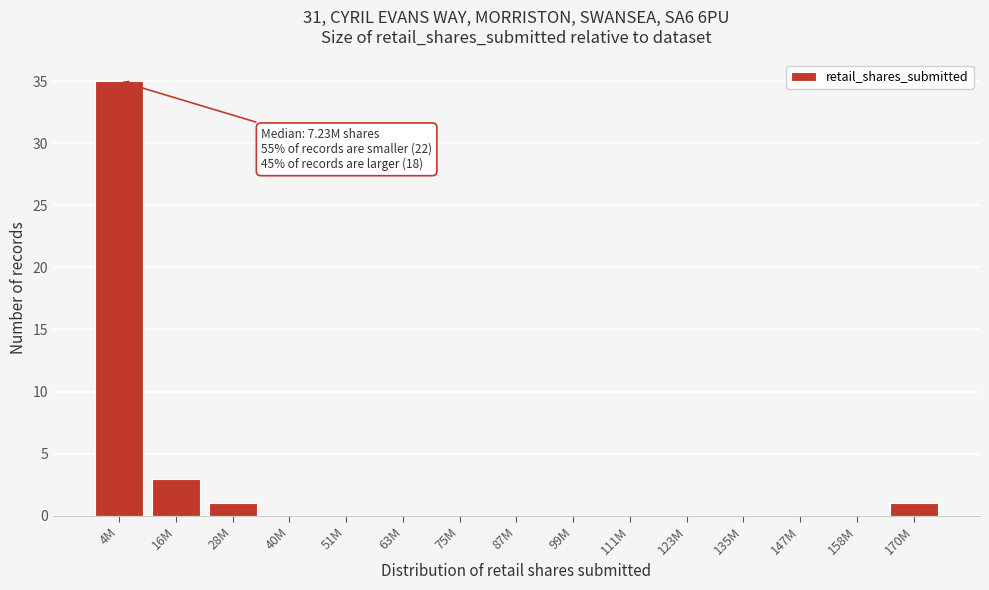

Reading right to left, extract all data points from this chart.

170M=1	158M=0	147M=0	135M=0	123M=0	111M=0	99M=0	87M=0	75M=0	63M=0	51M=0	40M=0	28M=1	16M=3	4M=35